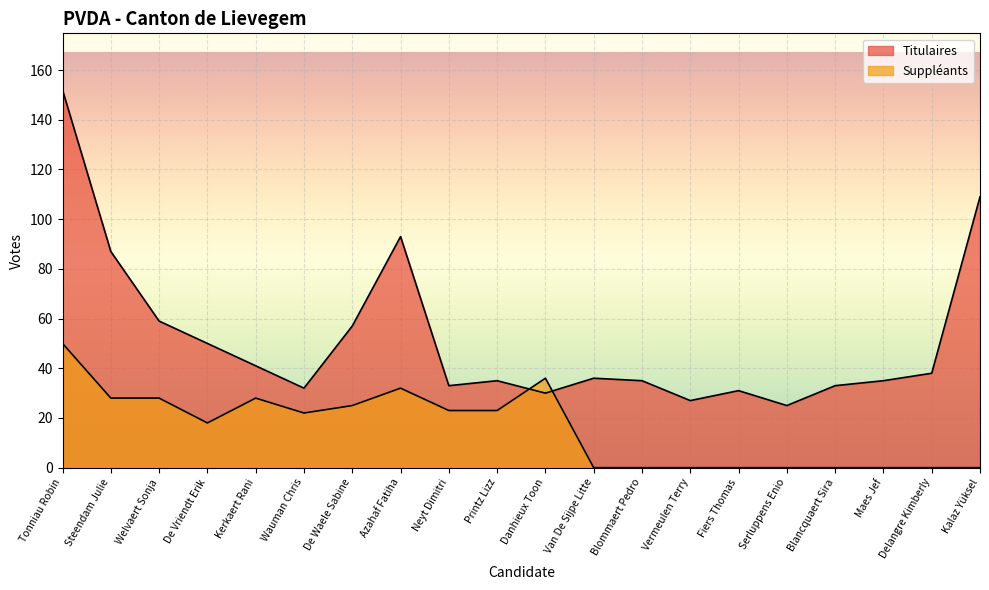

How many times do Suppléants and Titulaires cross each other?

2